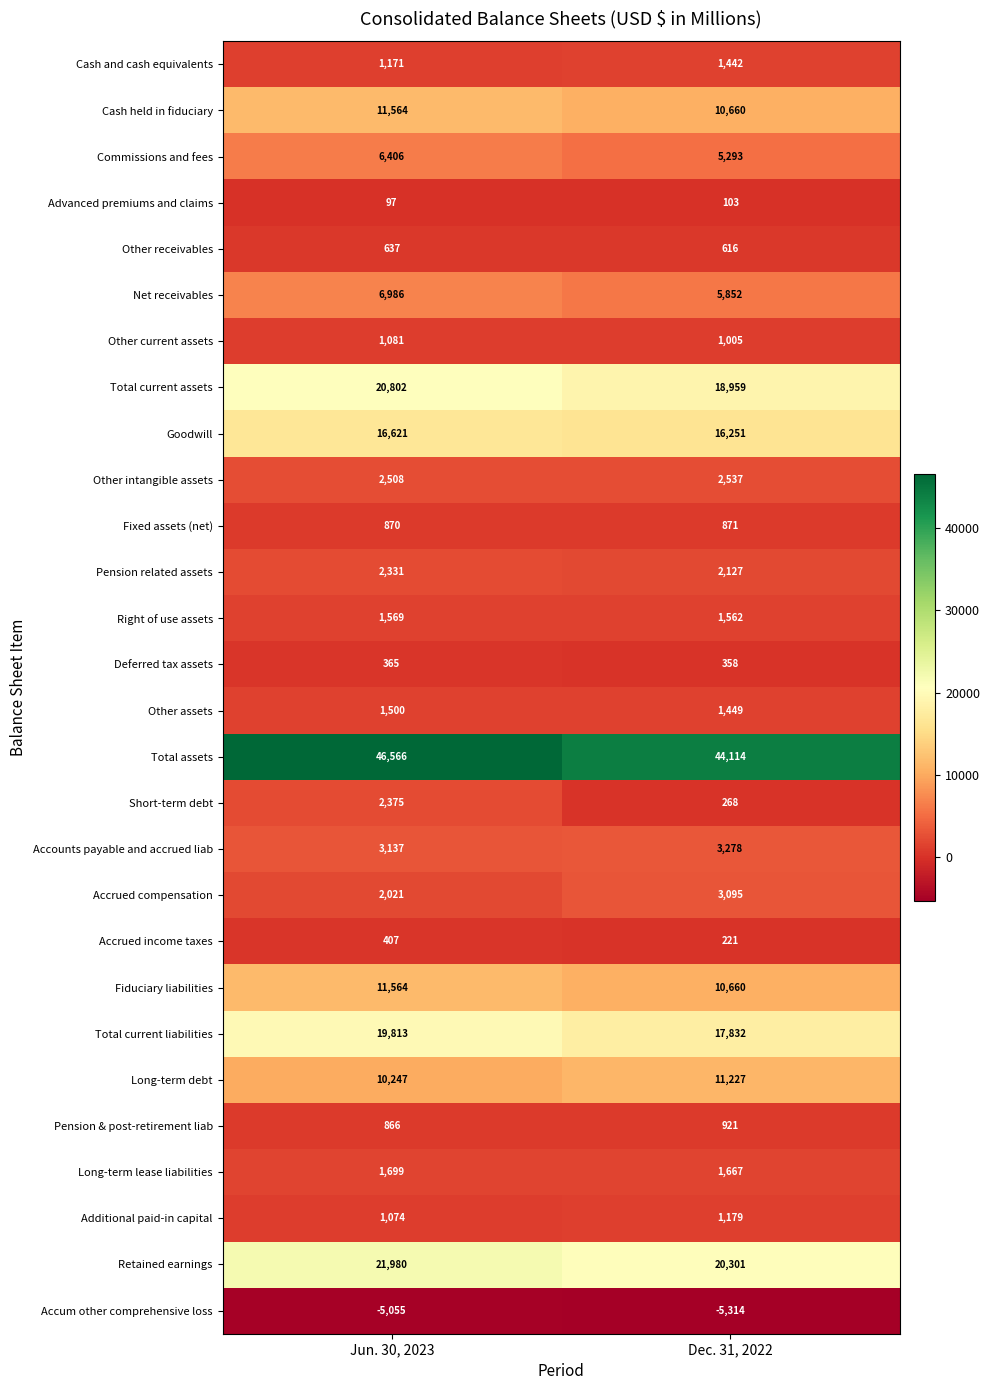

How many series are shown in this chart?

28